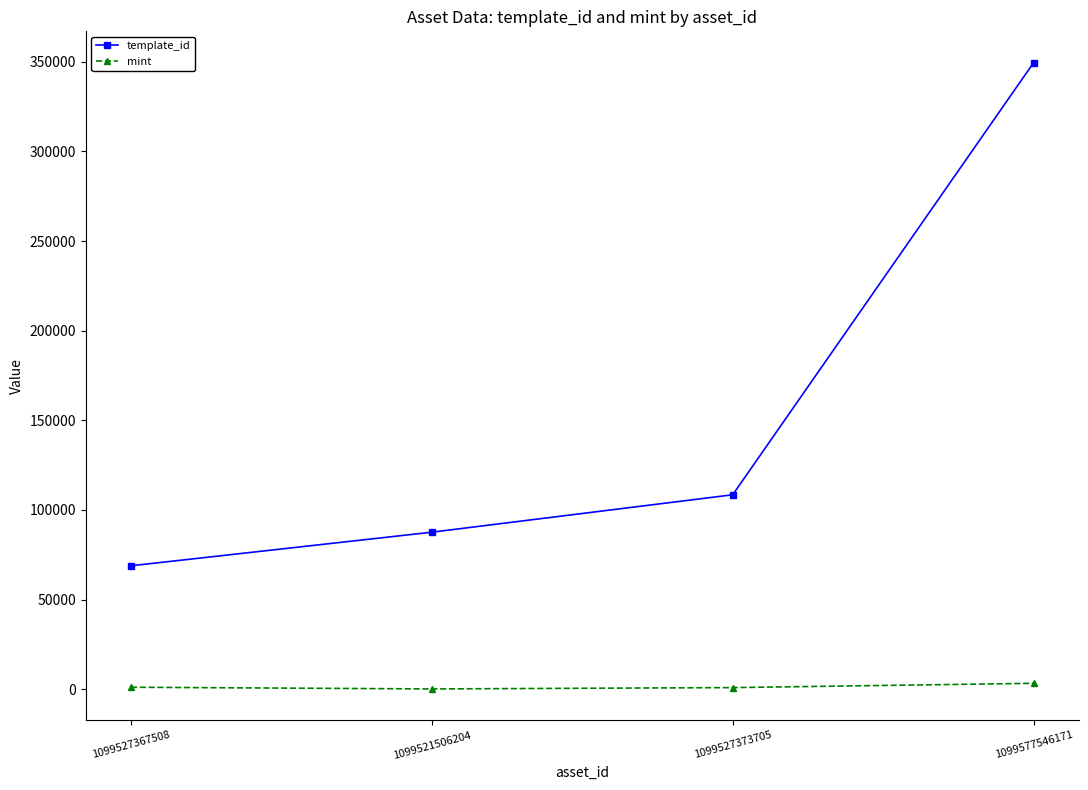

Between 1099527367508 and 1099527373705, which series saw the biggest shift?

template_id